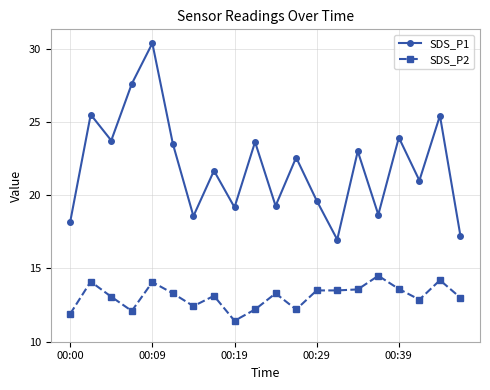

True or false: SDS_P1 and SDS_P2 cross at least once.

False